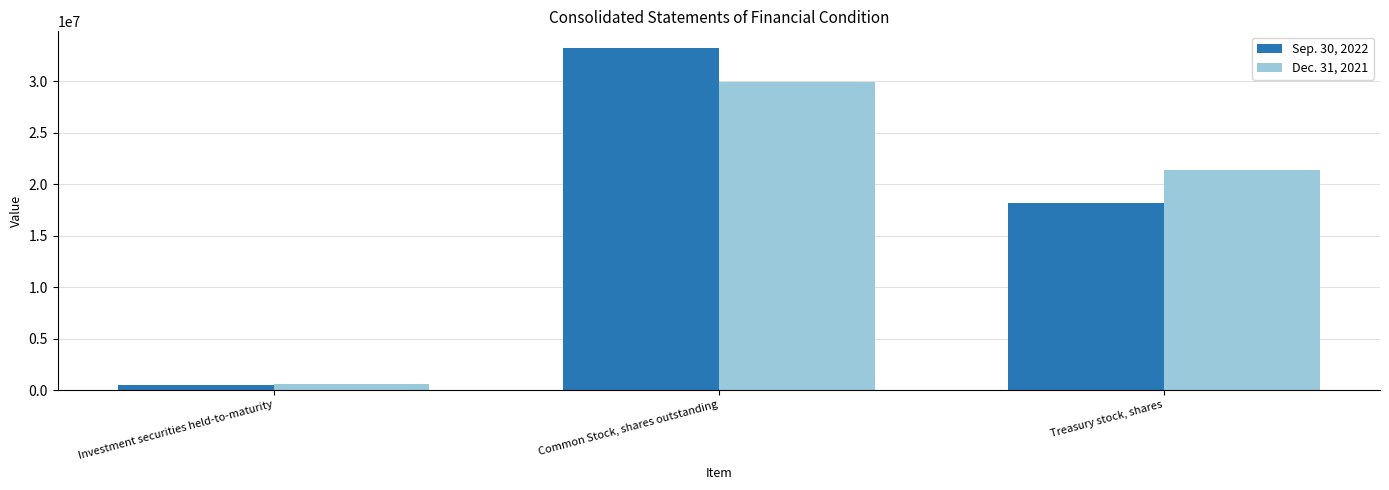

What is the spread (max minus min) of values at Treasury stock, shares?

3255367